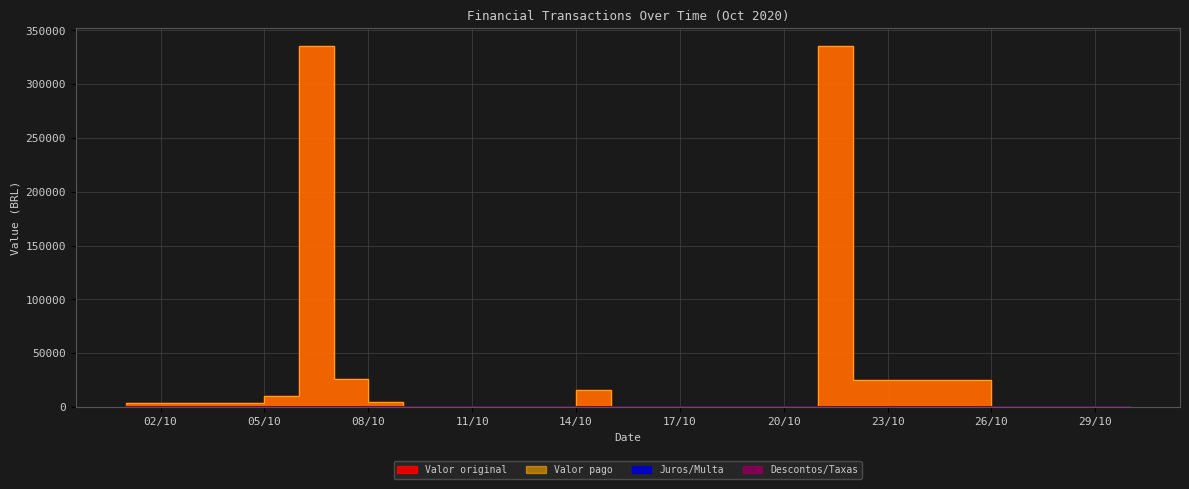

Between 20/10/2020 and 21/10/2020, which series saw the biggest shift?

Valor original